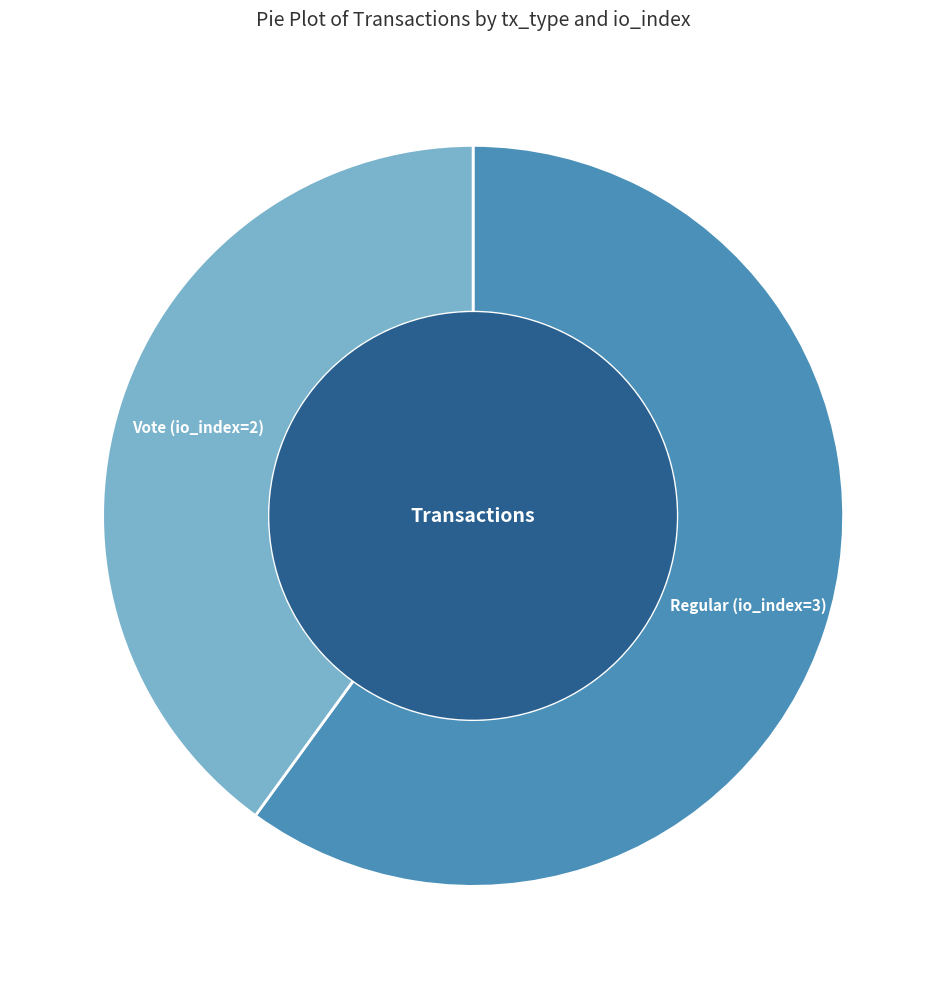

Is it true that Regular (io_index=3) is 67% of the pie?

False